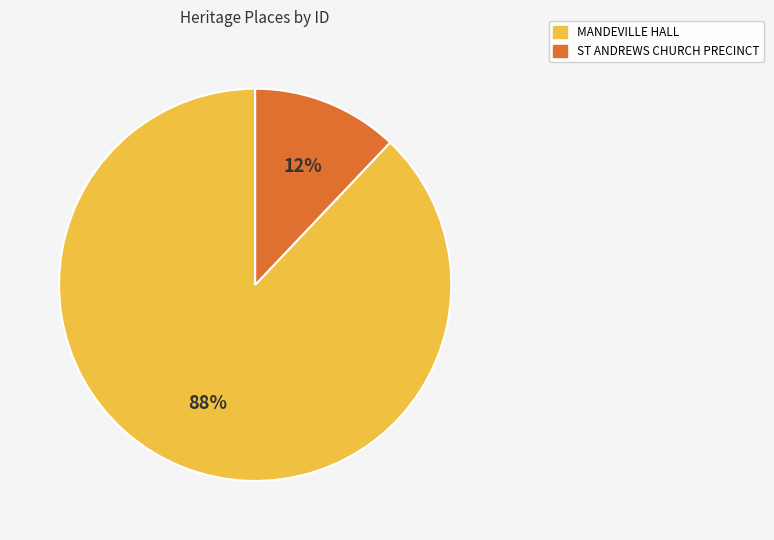

True or false: ST ANDREWS CHURCH PRECINCT accounts for 12% of the total.

True